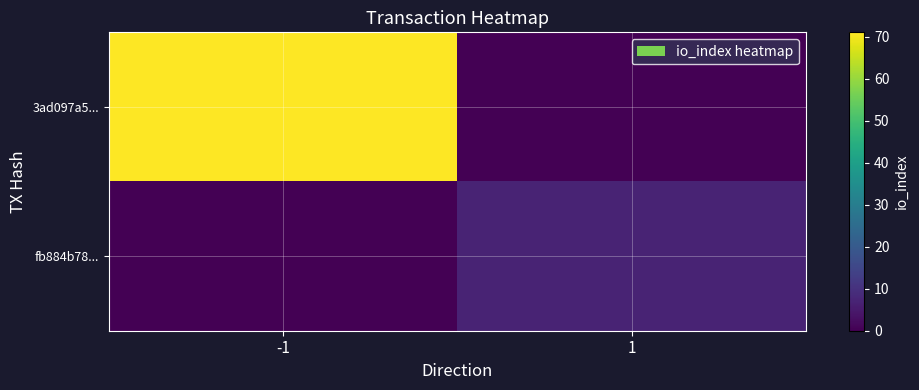

Which has a higher value, -1 or 1?

-1